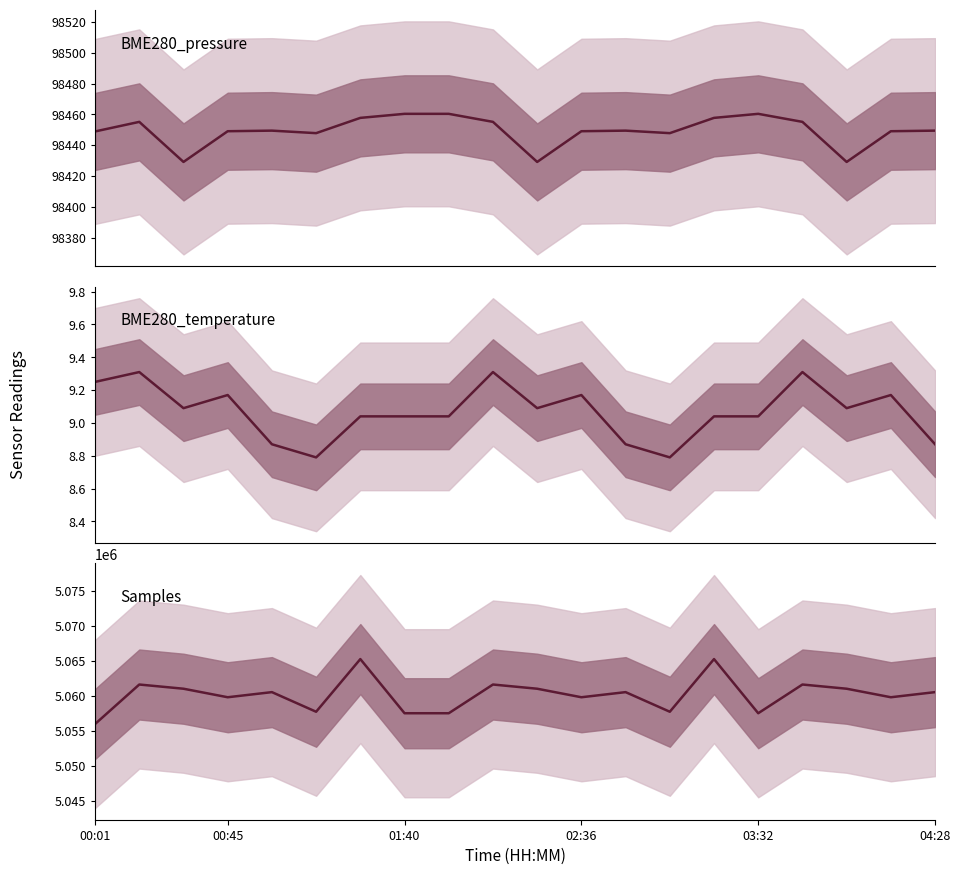

What is the average value of the BME280_temperature series?

9.1